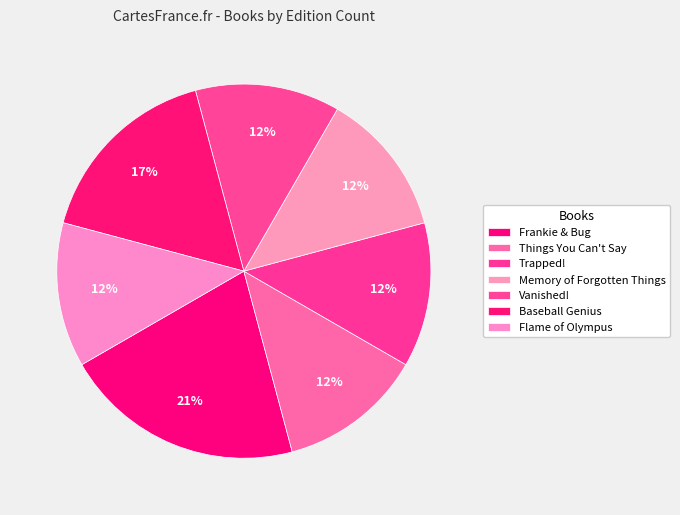

What portion of the pie excludes Vanished!?

87.5%